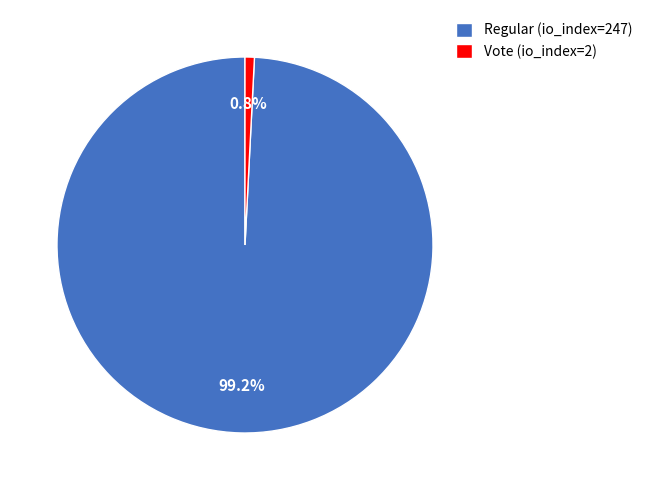

To the nearest percent, what percentage of the pie is Regular (io_index=247)?

99%